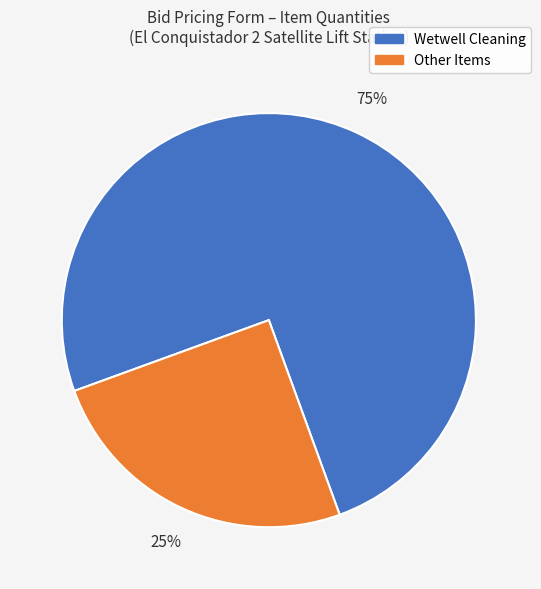

To the nearest percent, what is the difference between the largest and smallest slice percentages?

50%